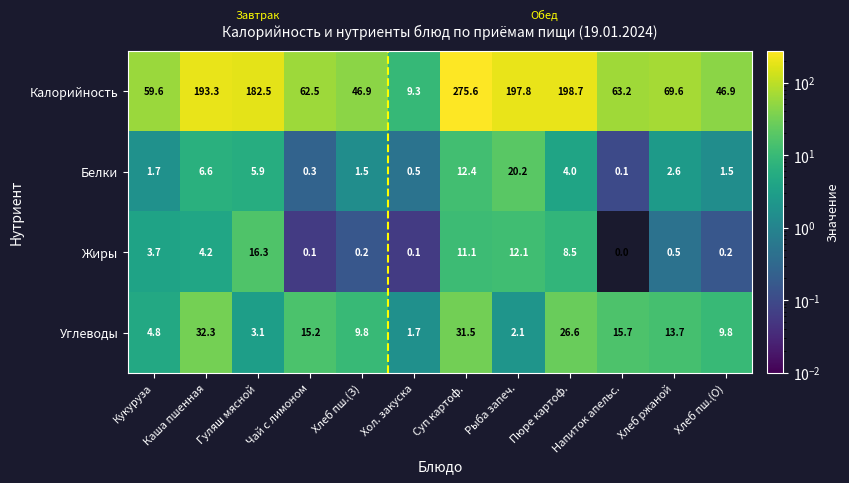

Between Кукуруза and Каша пшенная, which series saw the biggest shift?

Калорийность